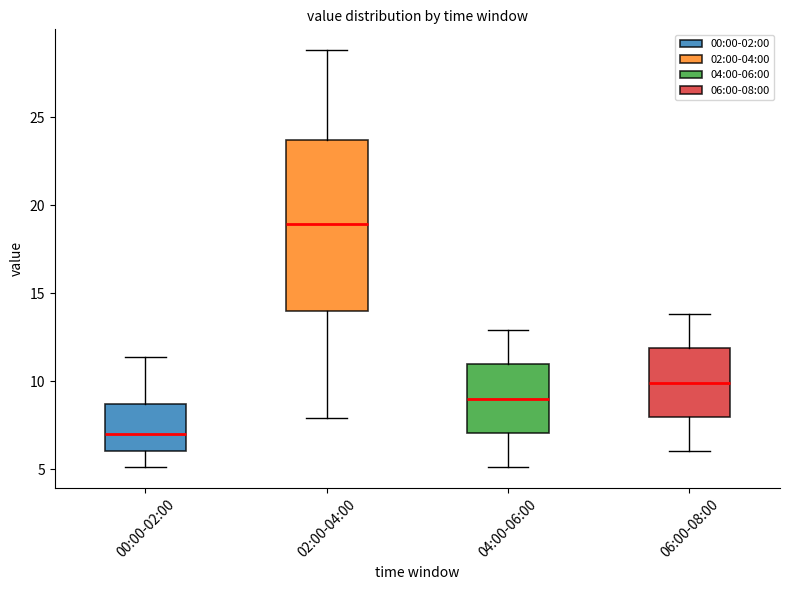

Reading left to right, read every box against the y-axis: the position of its median line, the range the box covers, and the ends of its whiskers. The values are not printed on the chart, so give them approximately, as read against the axis.

00:00-02:00: median 7.0, box 6.0 to 8.5, whiskers 5.0 to 11.5
02:00-04:00: median 19.0, box 14.0 to 23.5, whiskers 8.0 to 29.0
04:00-06:00: median 9.0, box 7.0 to 11.0, whiskers 5.0 to 13.0
06:00-08:00: median 10.0, box 8.0 to 12.0, whiskers 6.0 to 14.0